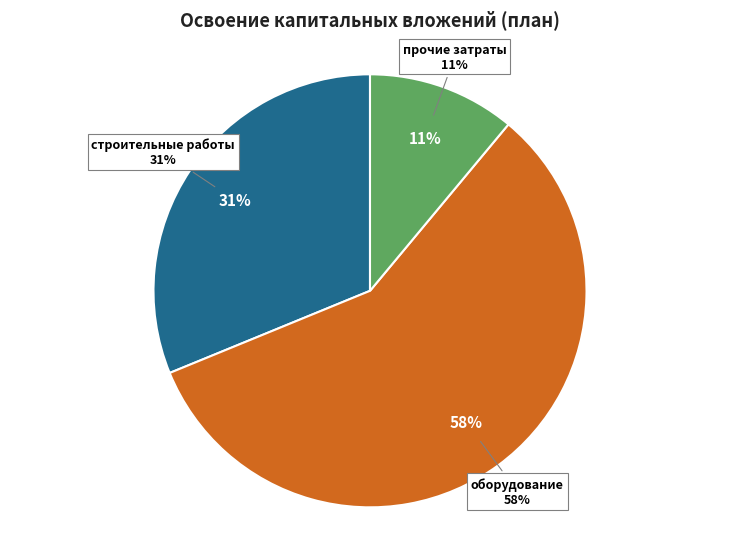

Which category has the biggest portion of the pie?

оборудование